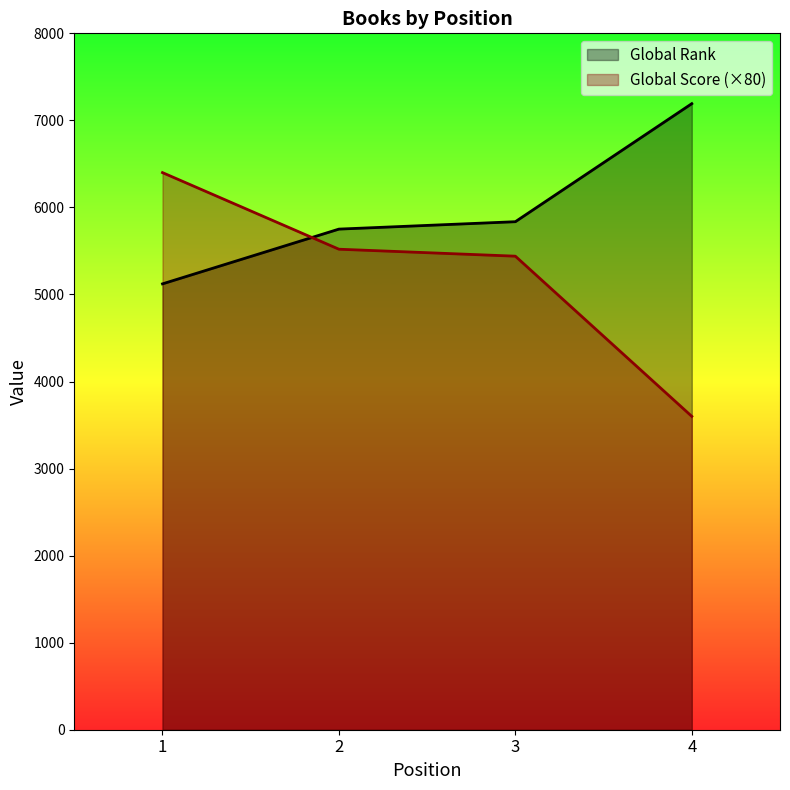

Between 1 and 3, which is larger?

3